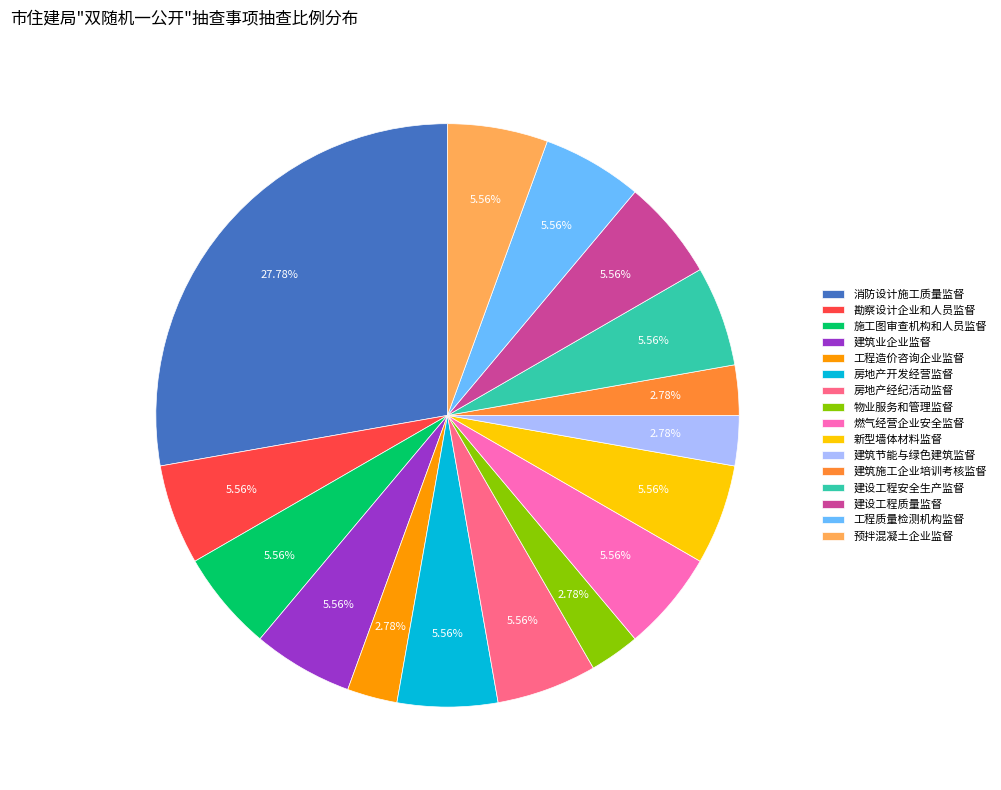

How many segments does this pie chart have?

16